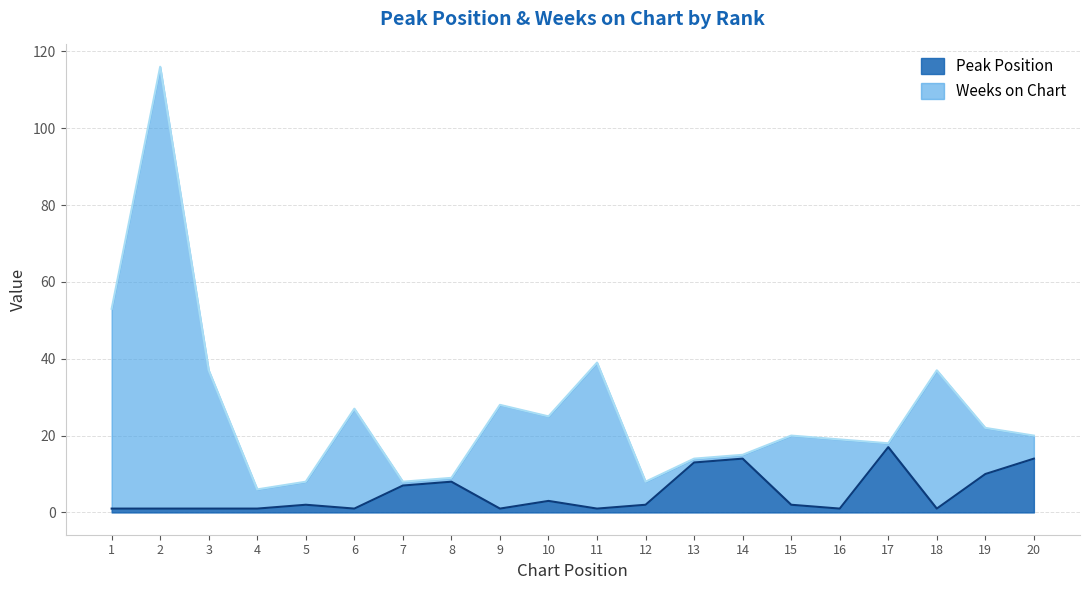

True or false: Weeks on Chart has a value of 39 at 11.

True